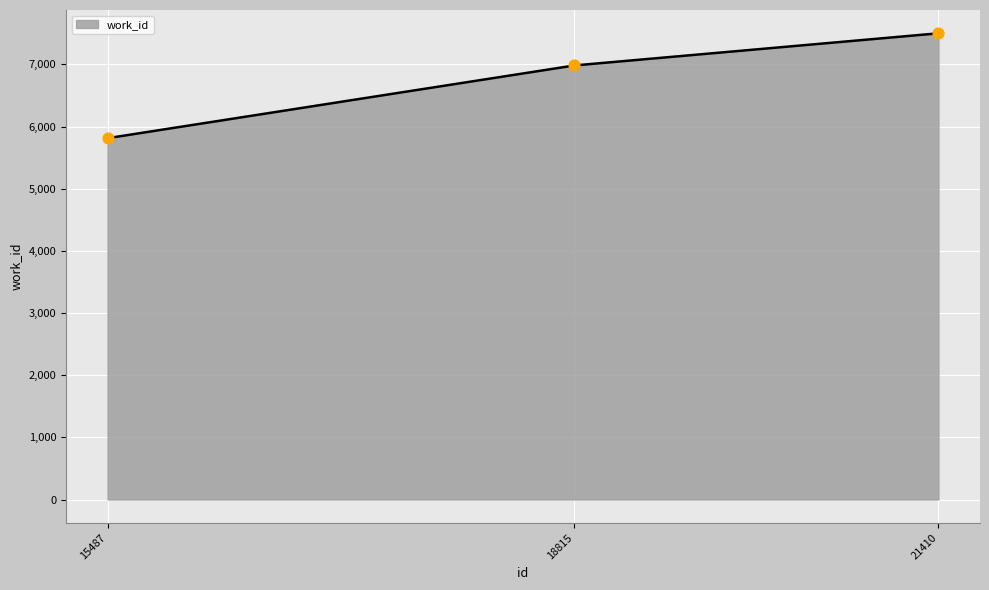

What is the ratio of the value at 21410 to the value at 15487?

1.3